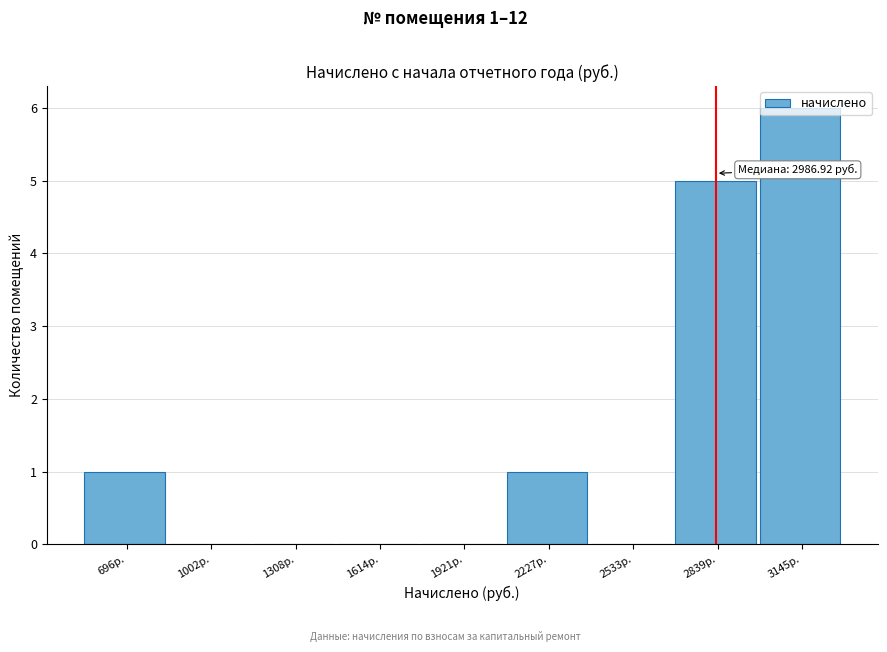

Which category has the highest value across all series?

3145р.